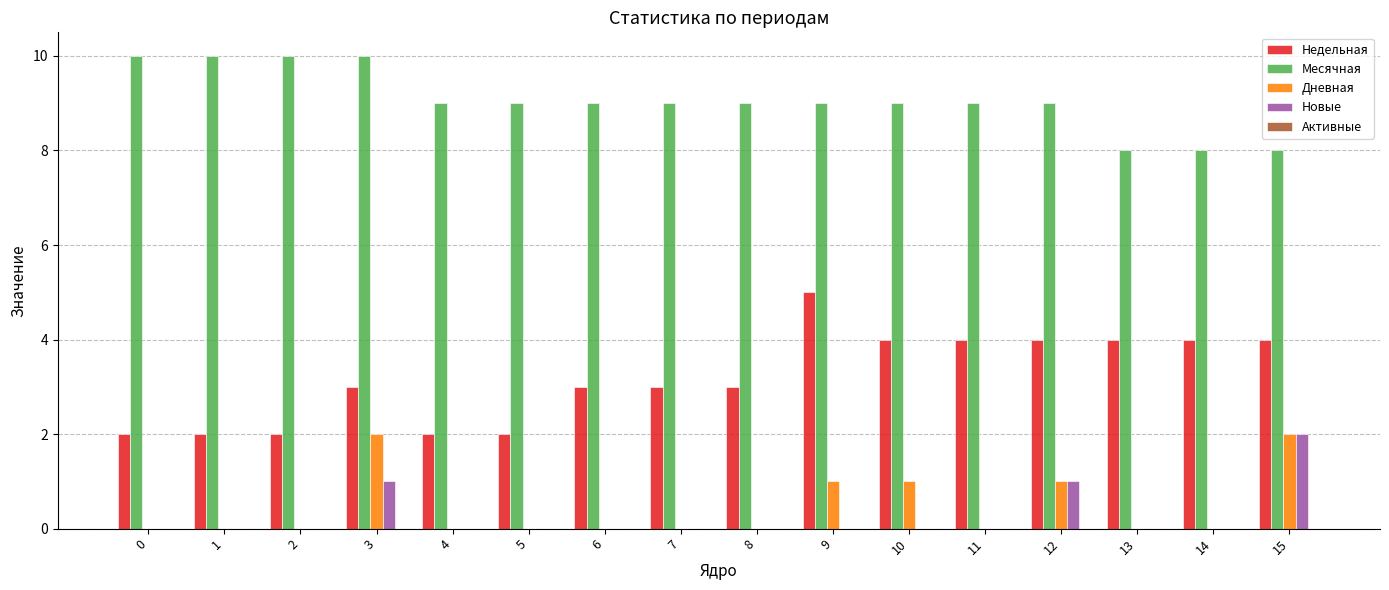

The Недельная series shows 3 at 3. True or false?

True